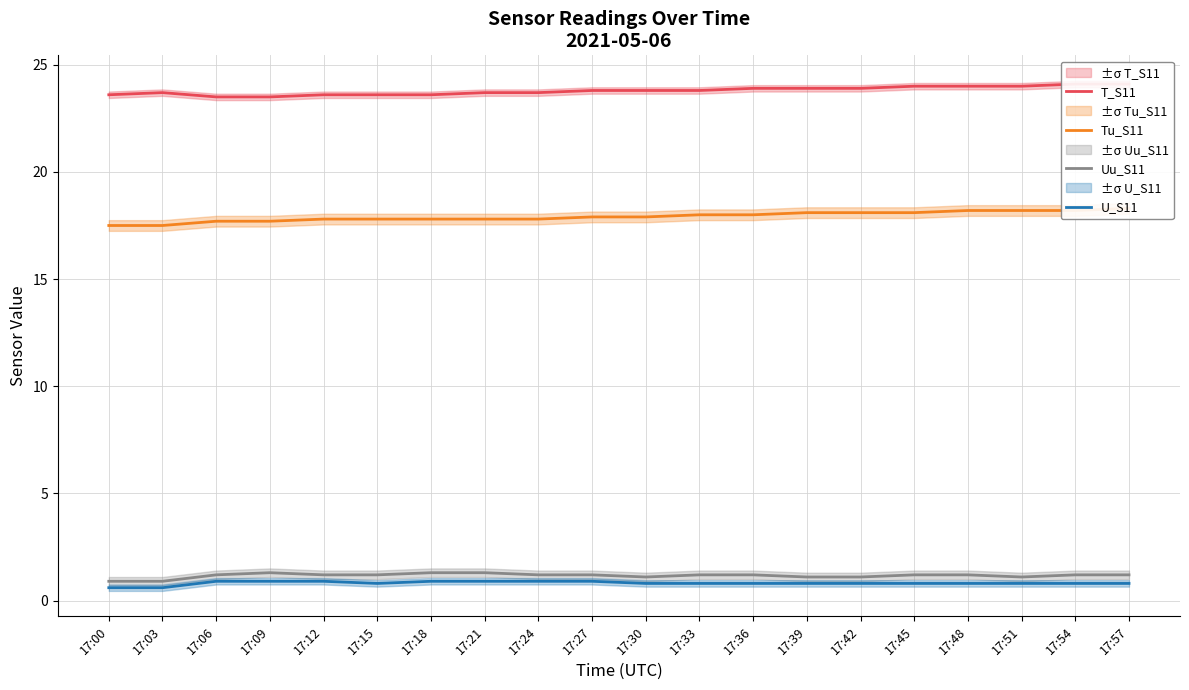

At which category does the chart reach its minimum across all series?

17:00